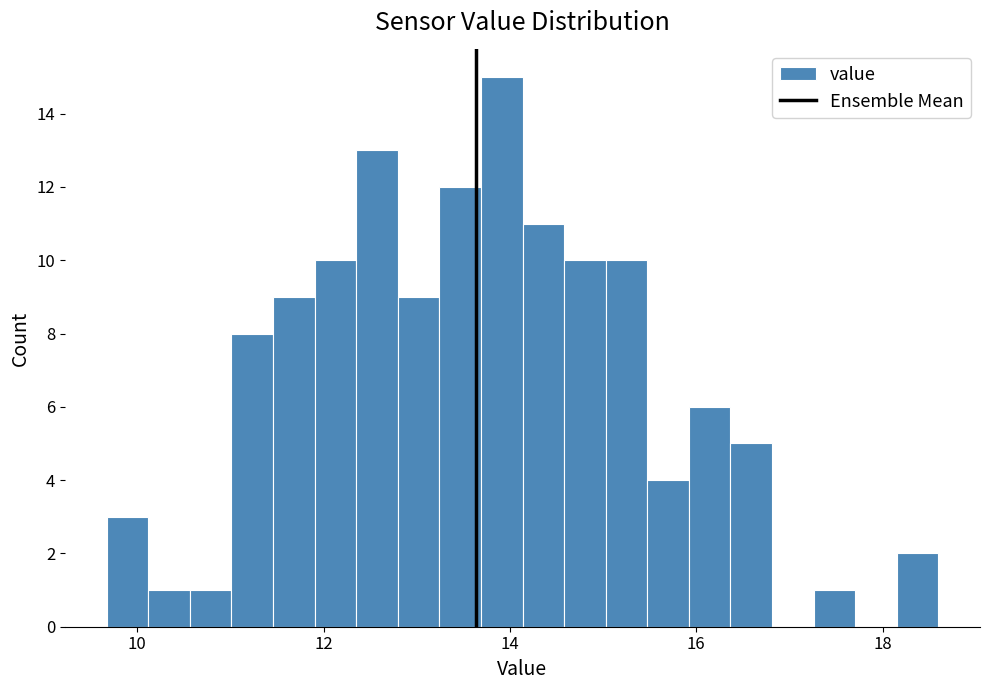

Around what value on the x-axis is the tallest bar? Give the approximate position of its centre, as read against the axis.

14.0